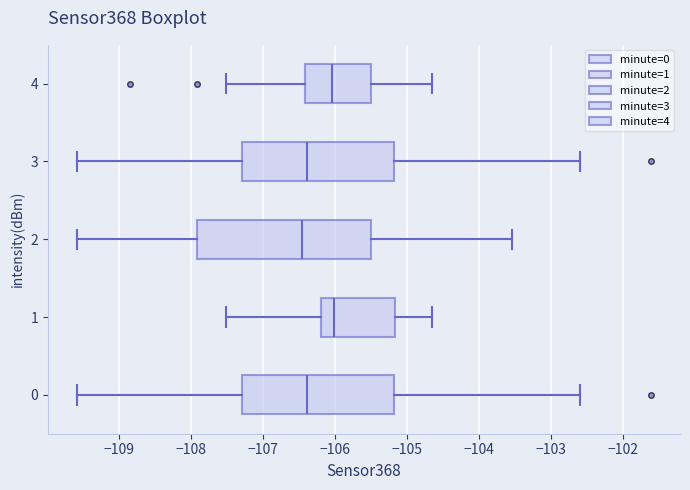

Where is the left edge of the box at y = 1 on the x-axis? The values are not printed on the chart, so give them approximately, as read against the axis.

-106.2